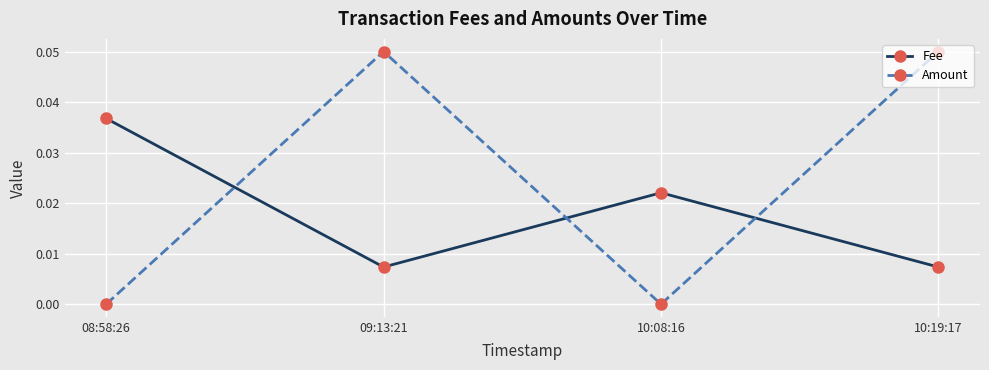

What is the label of the 4th point from the left?

10:19:17